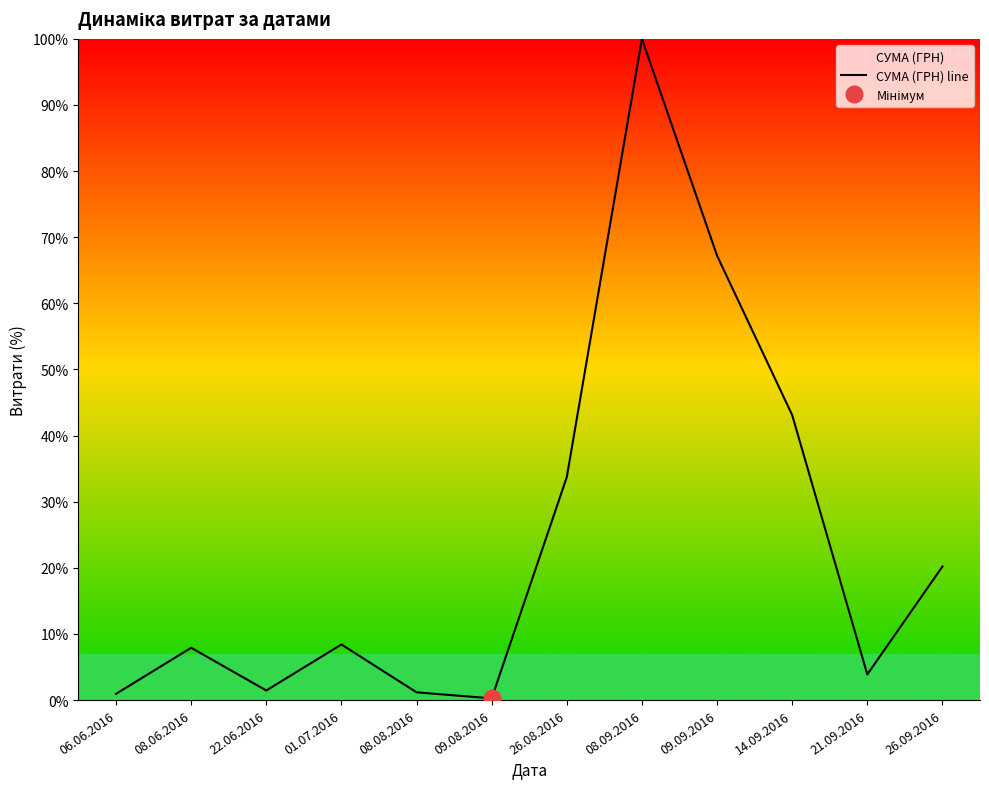

What is the difference between the second highest and minimum values?

66.9